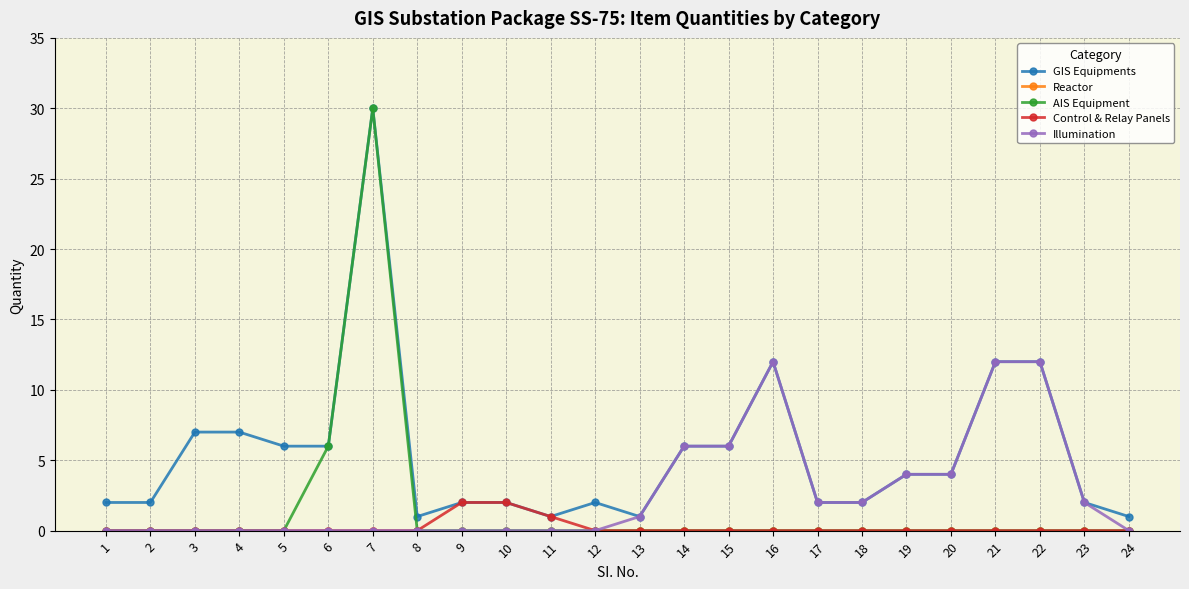

Which series has the largest total across all categories?

GIS Equipments